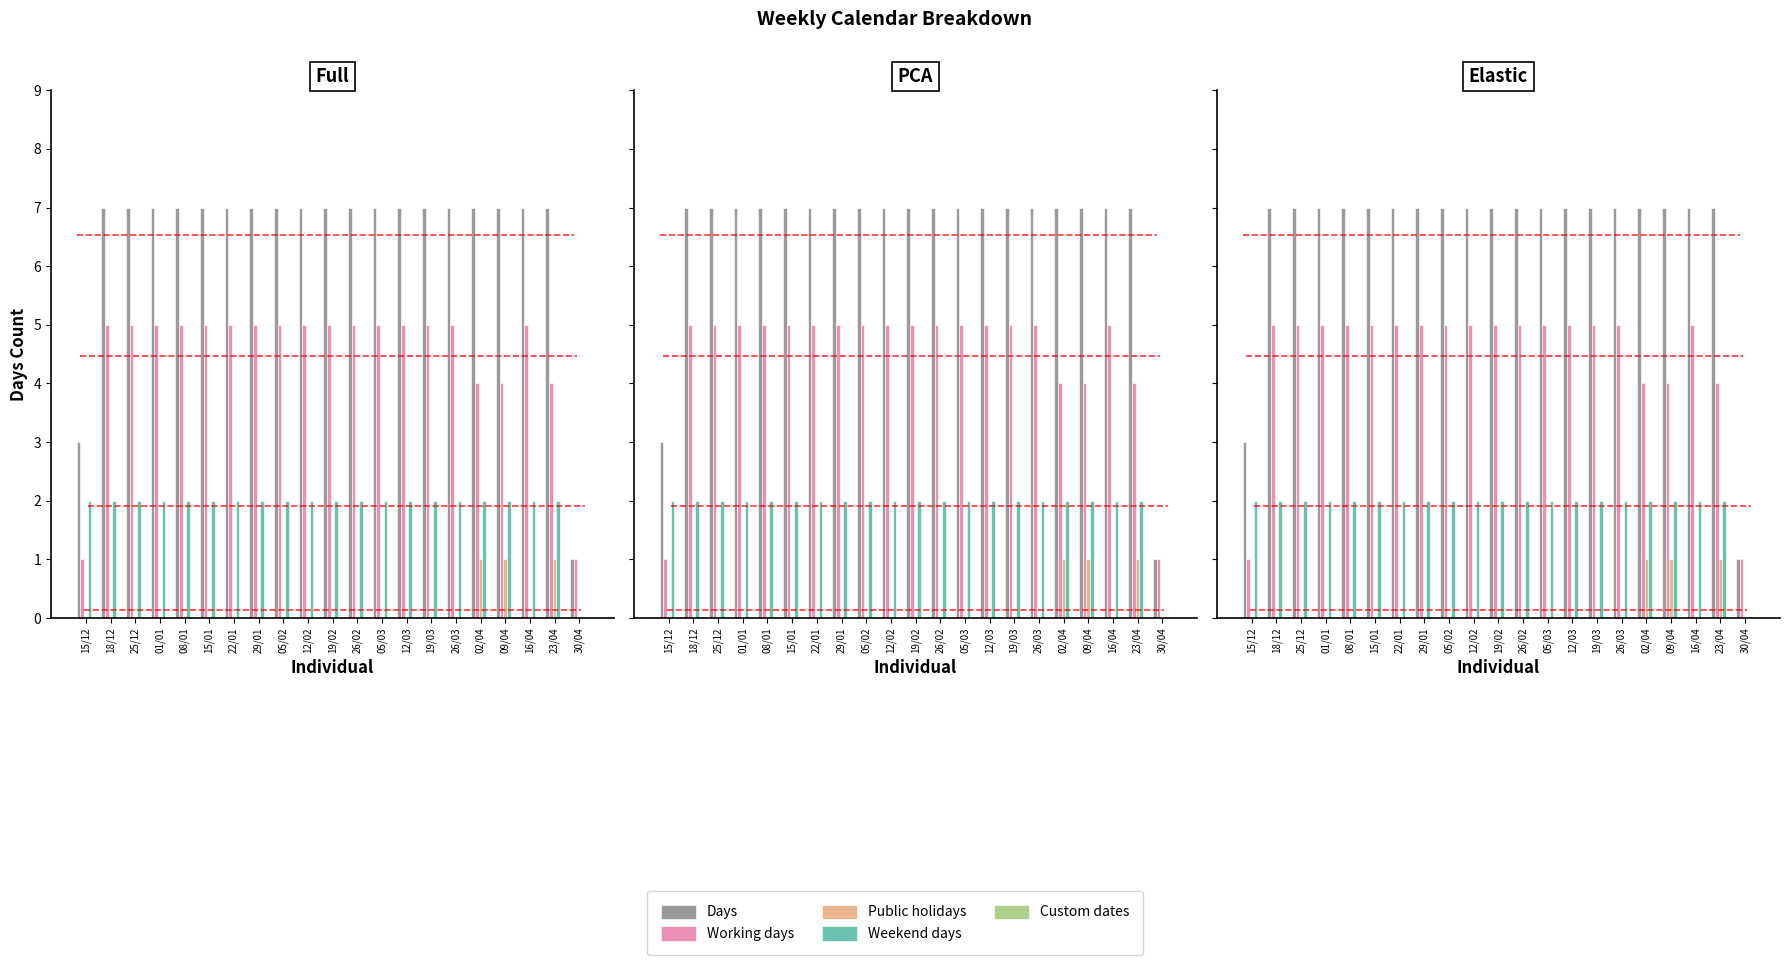

Which series has the largest range (max minus min)?

Days